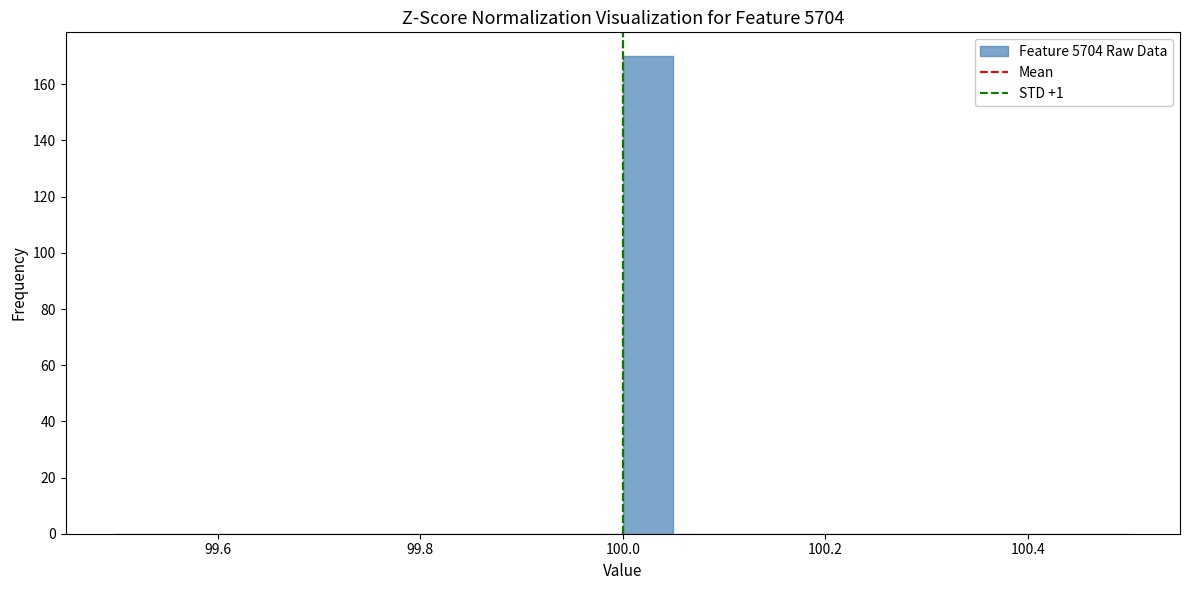

Around what value on the x-axis is the tallest bar? Give the approximate position of its centre, as read against the axis.

100.02